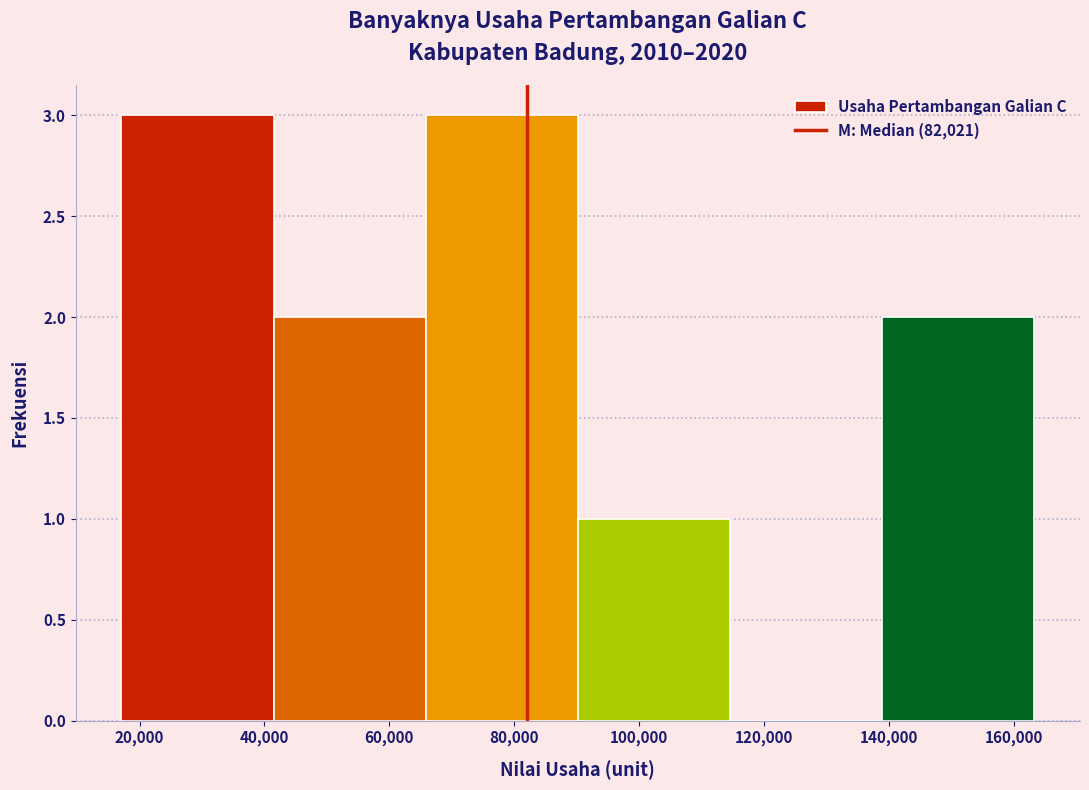

Reading left to right, list every bar in this chart as the range it spans on the x-axis followed by its height. Neither the bar edges nor the heights are printed on the chart, so give them approximately, as read against the axes.

18000 to 42000: 3
42000 to 66000: 2
66000 to 90000: 3
90000 to 114000: 1
114000 to 138000: 0
138000 to 164000: 2